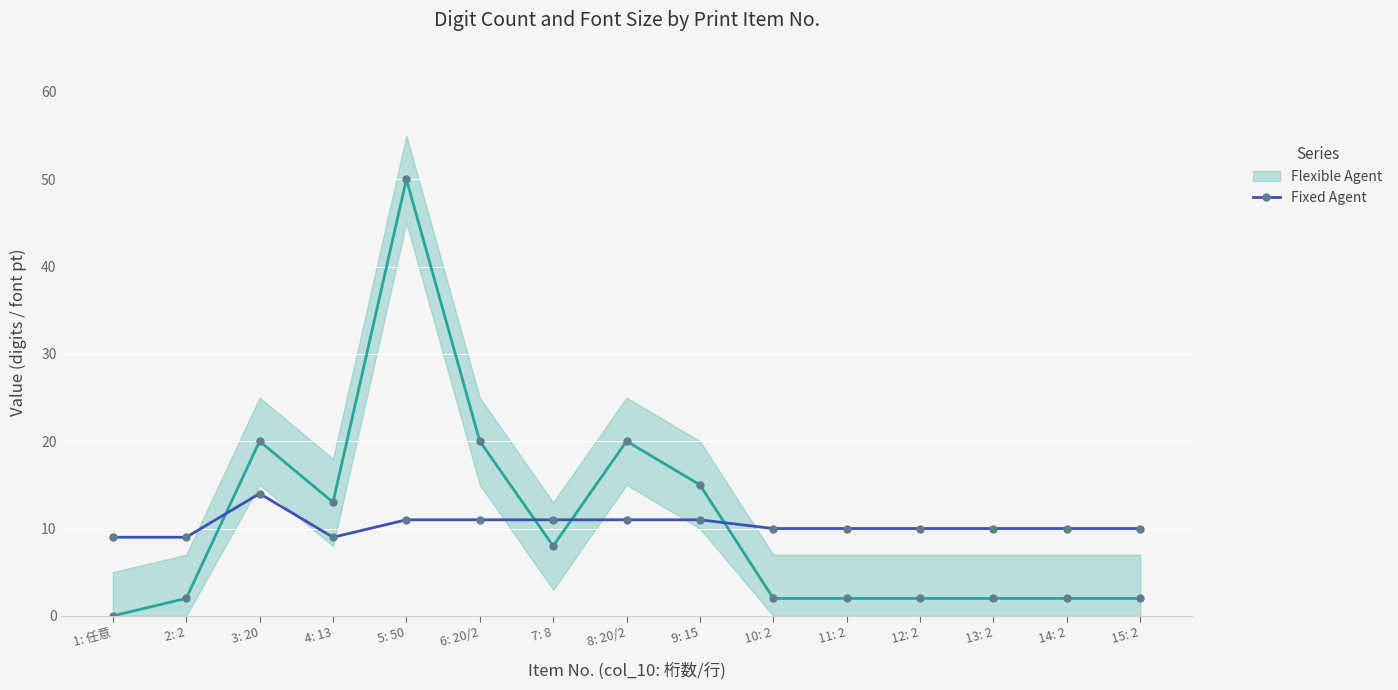

What is the minimum value for Fixed Agent?

9